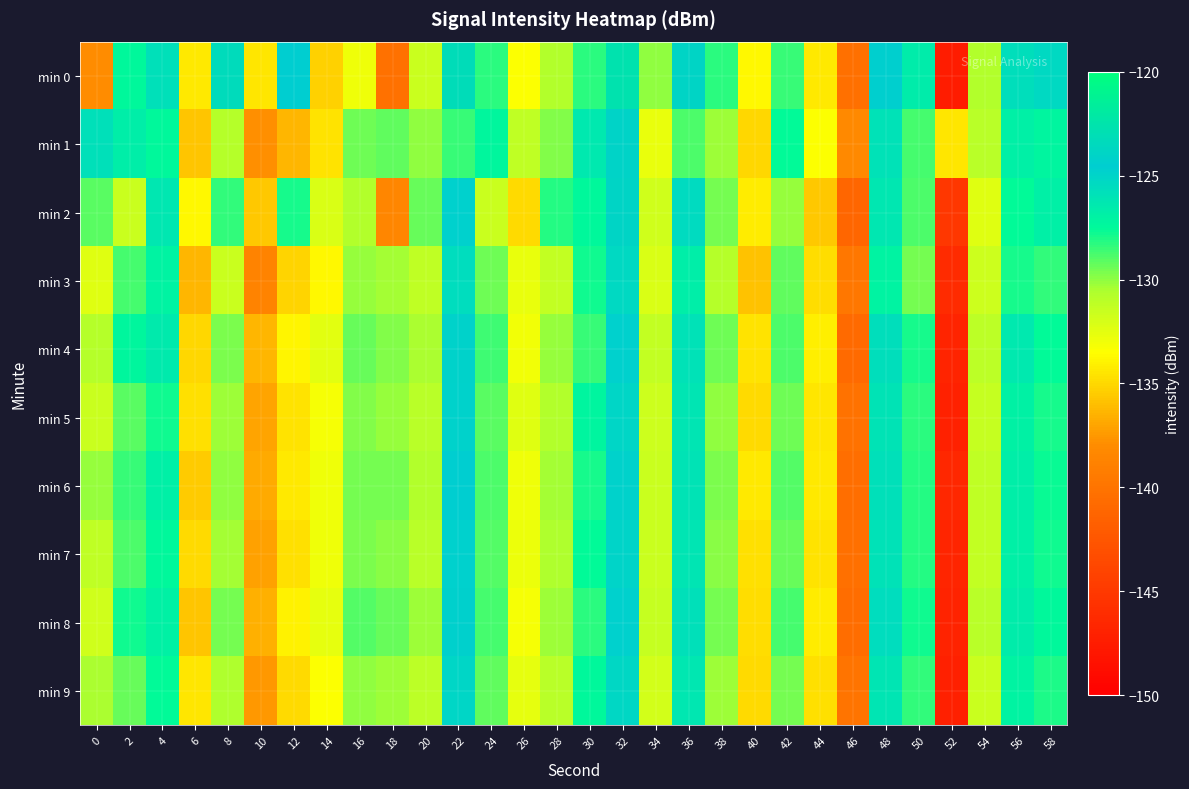

Reading right to left, what are all the values shown in this chart?

min 0: 58=-125.4	56=-125.7	54=-130.7	52=-147.5	50=-126.6	48=-124.4	46=-140.4	44=-134.3	42=-128.4	40=-133.8	38=-128.2	36=-123.9	34=-130.1	32=-122.7	30=-128.3	28=-130.7	26=-133.4	24=-128.2	22=-123.3	20=-131.5	18=-140.2	16=-132.9	14=-135.3	12=-124.6	10=-134.5	8=-123.4	6=-134.4	4=-125.8	2=-127.5	0=-138.0
min 1: 58=-127.2	56=-126.8	54=-131.0	52=-134.5	50=-128.7	48=-125.9	46=-138.2	44=-133.4	42=-127.6	40=-135.1	38=-130.3	36=-128.9	34=-132.7	32=-124.1	30=-126.4	28=-129.8	26=-131.2	24=-127.3	22=-128.5	20=-130.0	18=-129.2	16=-129.4	14=-134.6	12=-136.4	10=-137.9	8=-130.8	6=-135.7	4=-127.5	2=-126.7	0=-125.7
min 2: 58=-126.8	56=-127.6	54=-132.4	52=-145.1	50=-128.9	48=-126.3	46=-141.2	44=-135.7	42=-130.1	40=-134.2	38=-129.6	36=-125.4	34=-131.8	32=-123.9	30=-127.5	28=-128.2	26=-134.9	24=-131.6	22=-124.8	20=-129.3	18=-138.4	16=-130.7	14=-132.1	12=-127.9	10=-135.6	8=-128.4	6=-133.8	4=-126.3	2=-131.5	0=-129.1
min 3: 58=-128.4	56=-127.9	54=-131.7	52=-146.2	50=-129.5	48=-127.1	46=-139.7	44=-134.8	42=-129.2	40=-135.9	38=-130.8	36=-126.7	34=-132.1	32=-125.3	30=-127.8	28=-131.3	26=-132.7	24=-129.4	22=-125.6	20=-131.2	18=-130.4	16=-130.1	14=-133.8	12=-135.2	10=-138.7	8=-131.5	6=-136.3	4=-127.1	2=-128.7	0=-132.4
min 4: 58=-127.6	56=-126.4	54=-131.1	52=-146.8	50=-127.9	48=-125.7	46=-140.8	44=-134.1	42=-128.8	40=-134.6	38=-129.4	36=-125.9	34=-131.3	32=-124.7	30=-128.5	28=-130.1	26=-133.1	24=-128.6	22=-124.2	20=-130.5	18=-129.8	16=-129.3	14=-132.5	12=-133.9	10=-136.4	8=-129.7	6=-135.1	4=-126.5	2=-127.3	0=-130.8
min 5: 58=-127.9	56=-127.0	54=-131.4	52=-147.0	50=-128.3	48=-126.0	46=-140.1	44=-134.5	42=-129.4	40=-134.9	38=-130.0	36=-126.2	34=-131.7	32=-125.1	30=-127.2	28=-130.7	26=-132.4	24=-129.1	22=-124.9	20=-131.0	18=-130.1	16=-129.8	14=-133.2	12=-134.6	10=-137.1	8=-130.2	6=-134.7	4=-127.8	2=-129.1	0=-131.5
min 6: 58=-127.7	56=-126.7	54=-131.2	52=-146.5	50=-128.1	48=-125.8	46=-140.5	44=-134.3	42=-129.0	40=-134.4	38=-129.7	36=-126.0	34=-131.5	32=-124.9	30=-127.9	28=-130.4	26=-133.0	24=-128.8	22=-124.5	20=-130.7	18=-129.6	16=-129.5	14=-132.9	12=-134.3	10=-136.8	8=-130.0	6=-135.5	4=-126.9	2=-128.5	0=-130.1
min 7: 58=-127.8	56=-126.9	54=-131.3	52=-146.7	50=-128.2	48=-125.9	46=-140.3	44=-134.6	42=-129.3	40=-134.7	38=-129.9	36=-126.1	34=-131.6	32=-125.0	30=-127.6	28=-130.6	26=-132.8	24=-129.0	22=-124.7	20=-130.9	18=-129.9	16=-129.7	14=-133.0	12=-134.7	10=-137.2	8=-130.4	6=-135.0	4=-127.4	2=-128.9	0=-131.2
min 8: 58=-127.5	56=-126.6	54=-131.0	52=-146.9	50=-127.8	48=-125.6	46=-140.6	44=-134.2	42=-128.7	40=-134.8	38=-129.5	36=-125.8	34=-131.4	32=-124.8	30=-128.3	28=-130.2	26=-133.2	24=-128.7	22=-124.3	20=-130.3	18=-129.3	16=-129.0	14=-132.6	12=-134.0	10=-136.6	8=-129.5	6=-135.8	4=-127.0	2=-127.8	0=-131.8
min 9: 58=-128.0	56=-127.1	54=-131.5	52=-147.1	50=-128.4	48=-126.1	46=-140.0	44=-134.7	42=-129.5	40=-135.0	38=-130.2	36=-126.3	34=-131.9	32=-125.2	30=-127.4	28=-130.9	26=-132.6	24=-129.2	22=-125.1	20=-131.1	18=-130.3	16=-130.0	14=-133.4	12=-134.9	10=-137.5	8=-130.6	6=-134.5	4=-127.6	2=-129.3	0=-130.5